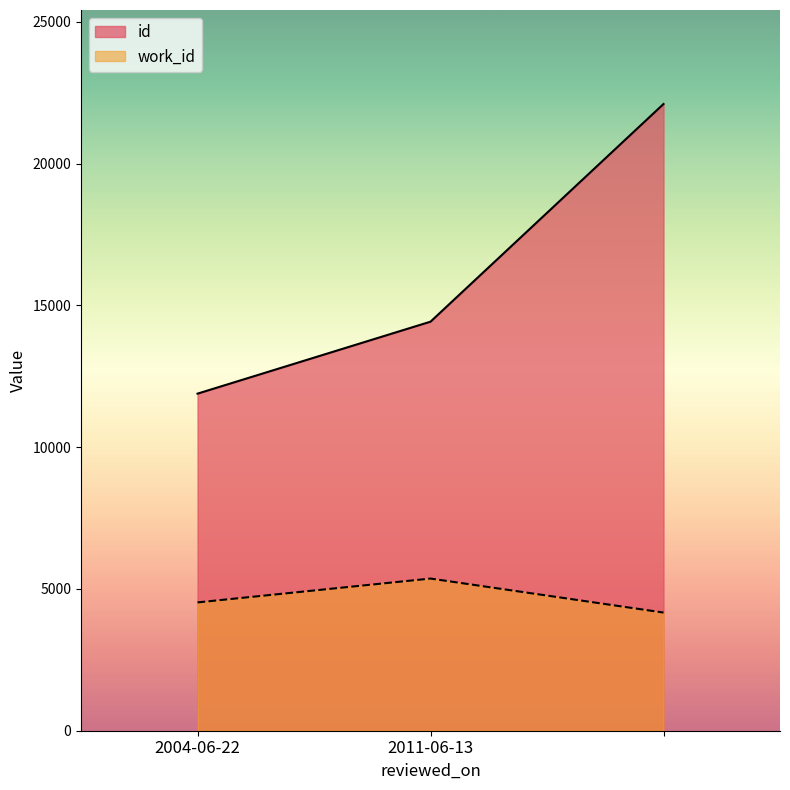

Reading left to right, what are all the values shown in this chart?

id: 11887	14425	22101
work_id: 4525	5366	4167